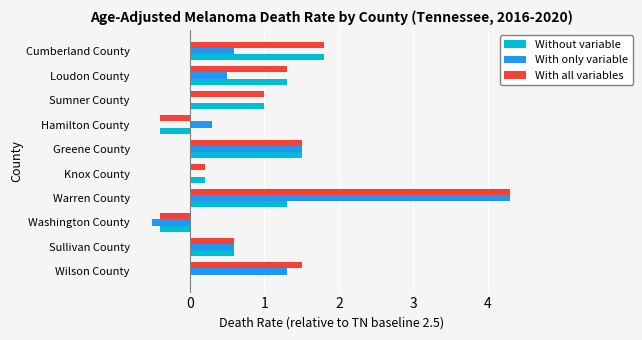

At which category is the sum across all series the highest?

Warren County